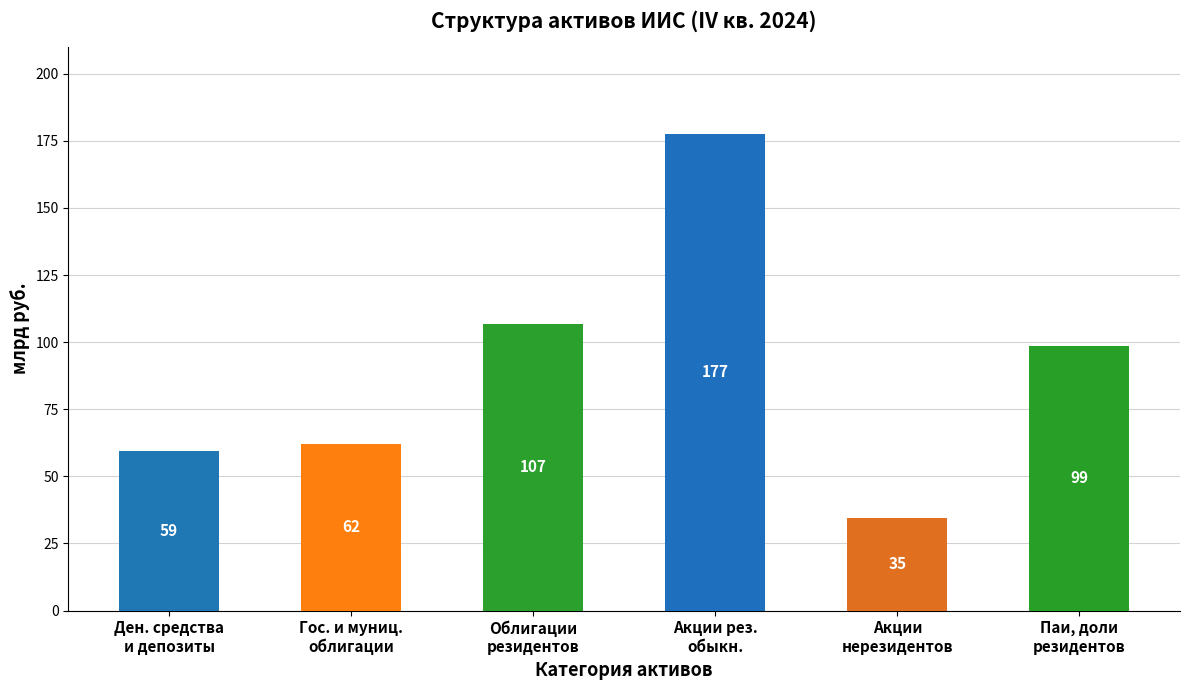

Rank the categories by value from lowest to highest.

Акции нерезидентов, Денежные средства и депозиты, Госуд. и муниц. облигации, Паи, доли резидентов, Облигации резидентов, Акции резидентов обыкновенные